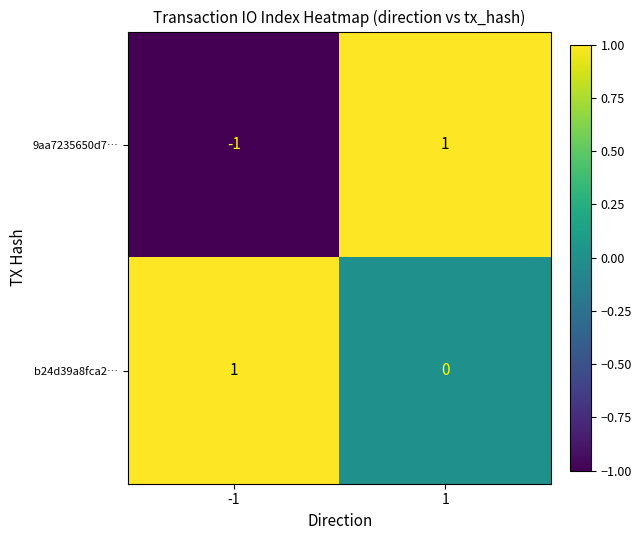

Is the value of b24d39a8fca2… at 1 greater than the value of 9aa7235650d7… at 1?

No